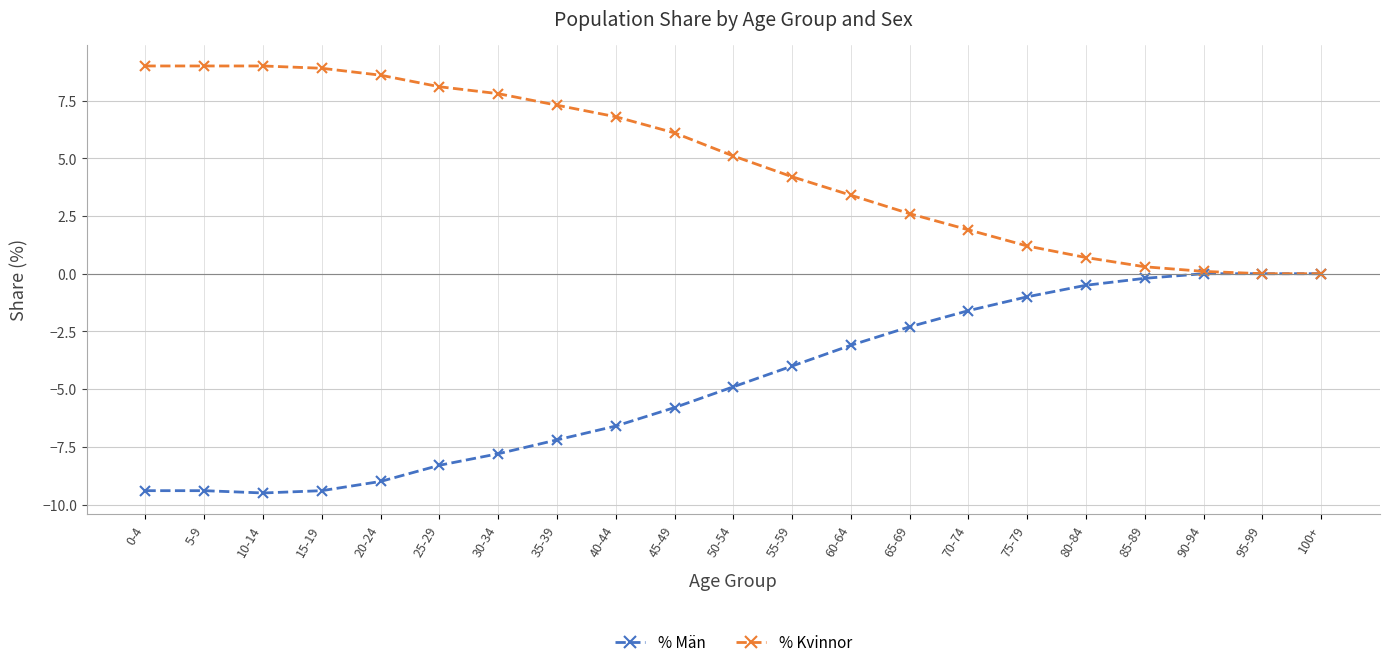

Where is % Män nearest to the value -4?

55-59